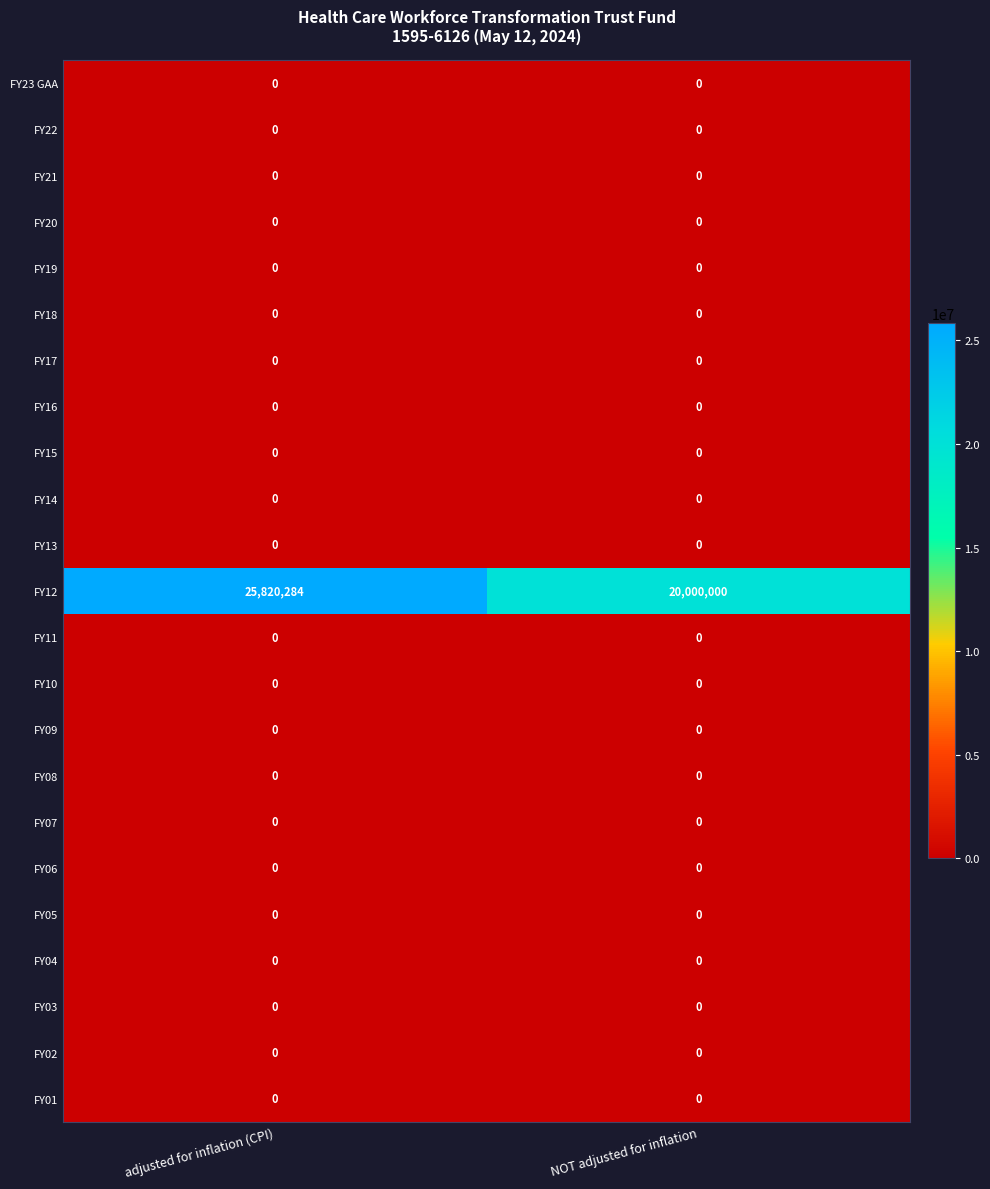

True or false: FY20 has a value of 0 at adjusted for inflation (CPI).

True